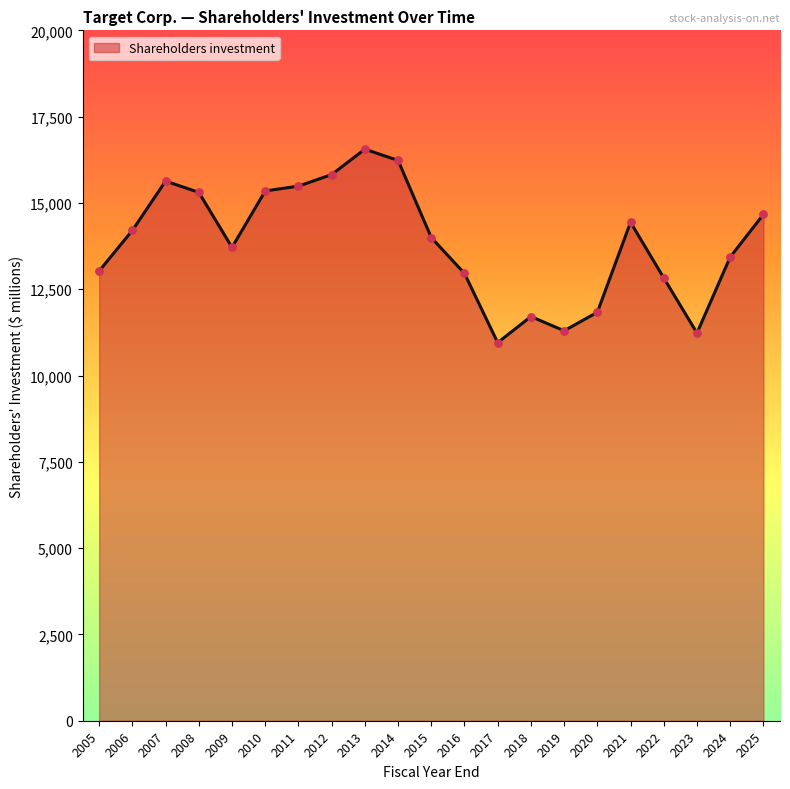

Which has a higher value, 2009 or 2021?

2021